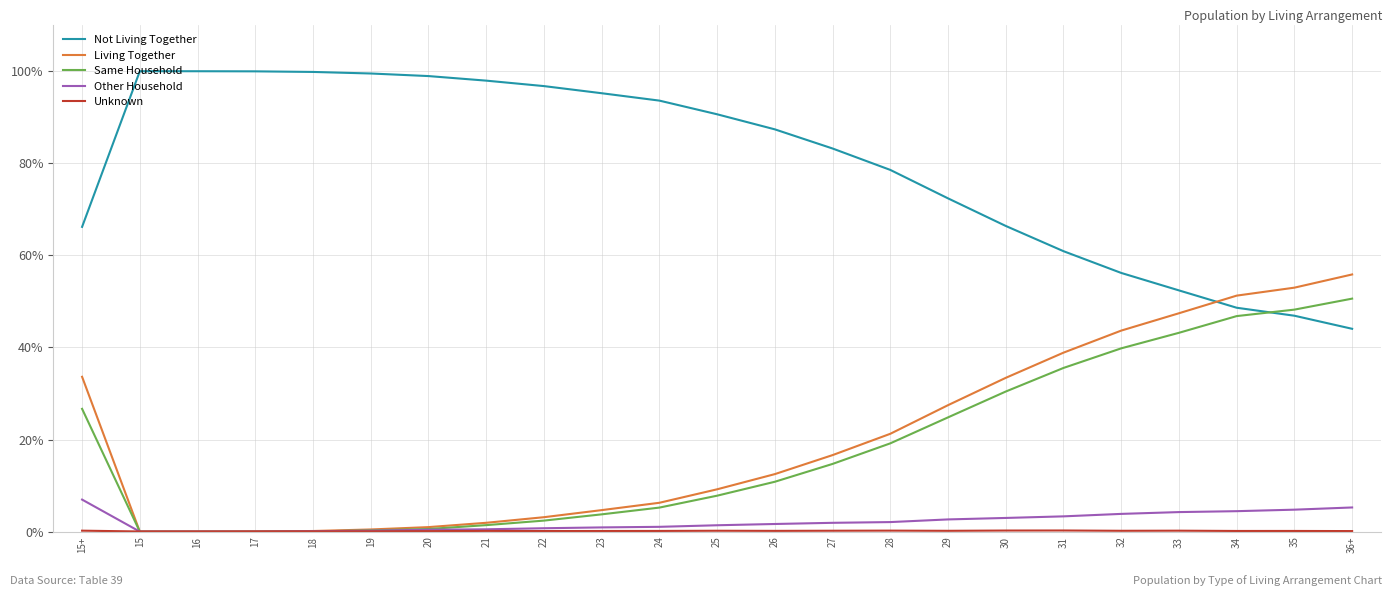

Which category has the highest value in the Same Household series?

36+